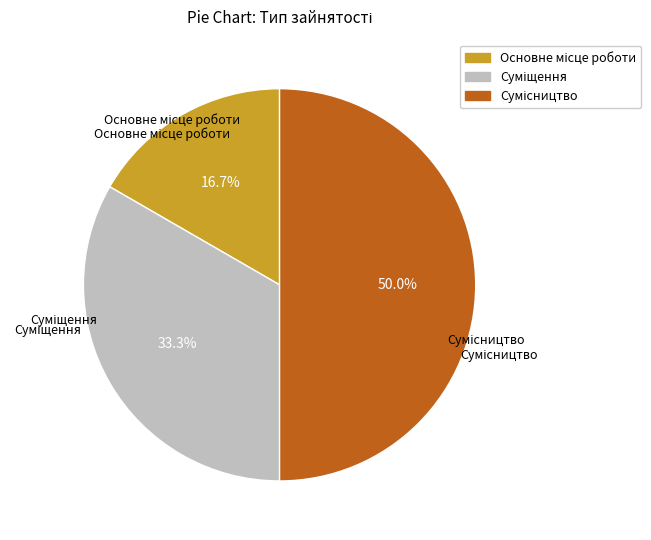

How many segments does this pie chart have?

3